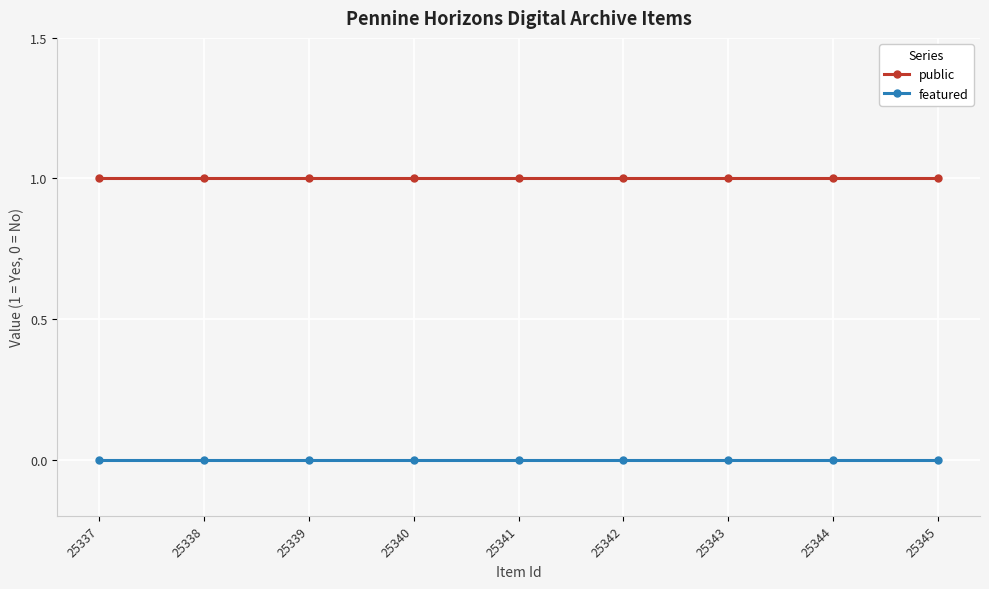

At how many categories does at least one series exceed 0?

9